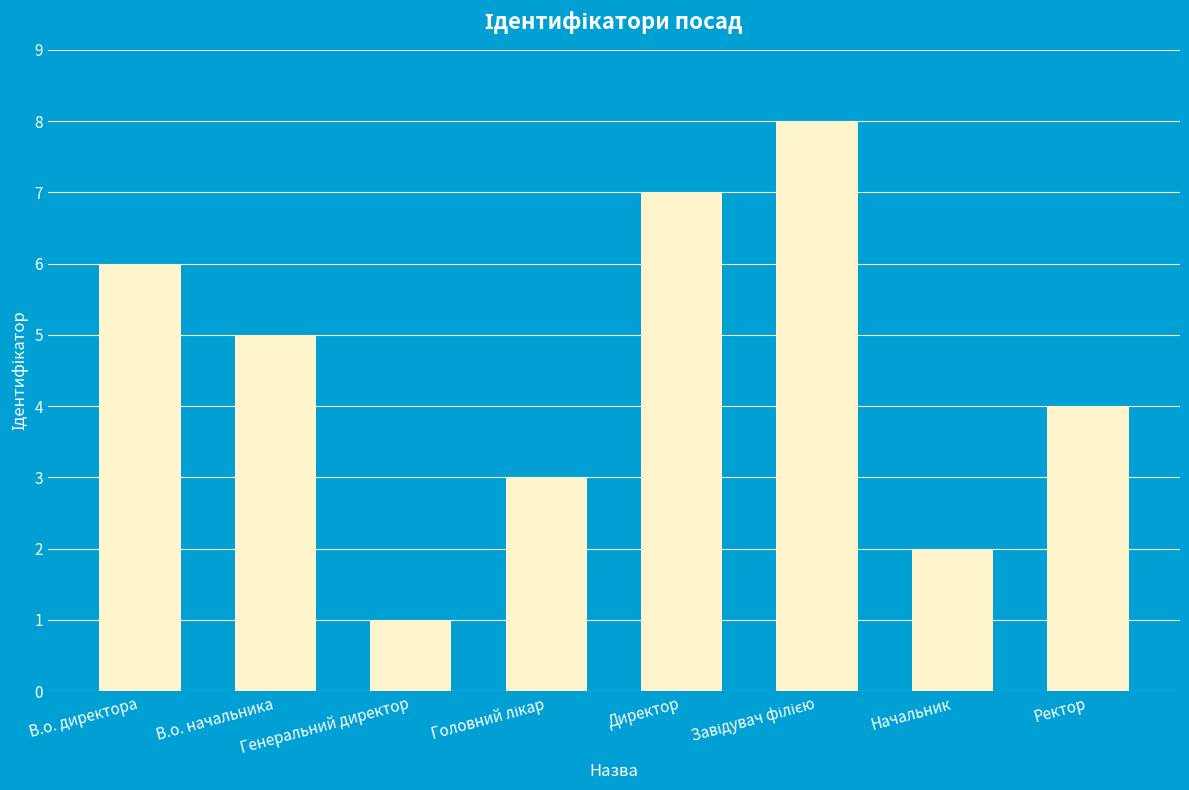

How many series are shown in this chart?

1